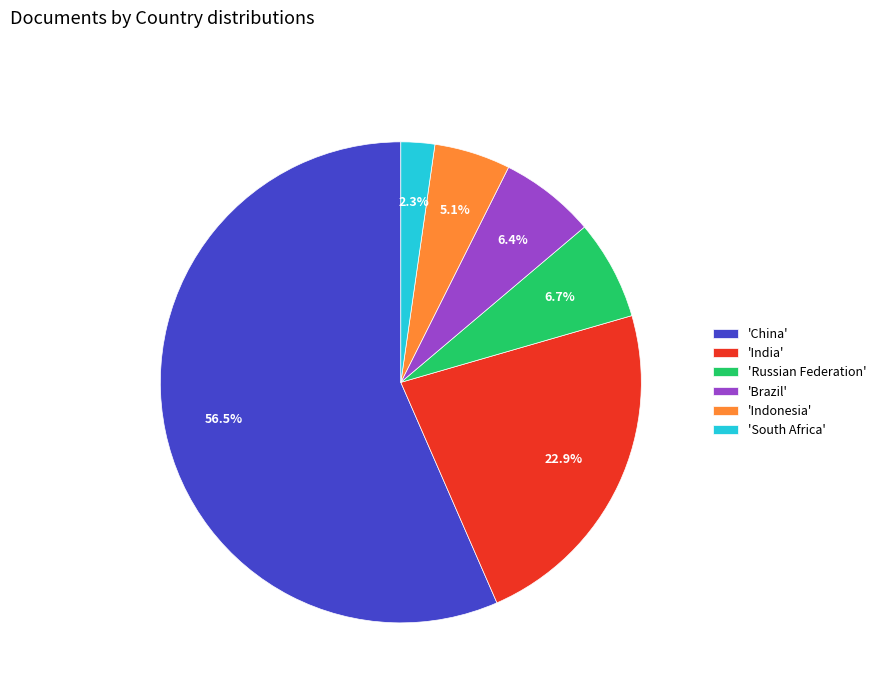

What percentage is NOT represented by 'Indonesia'?

94.9%